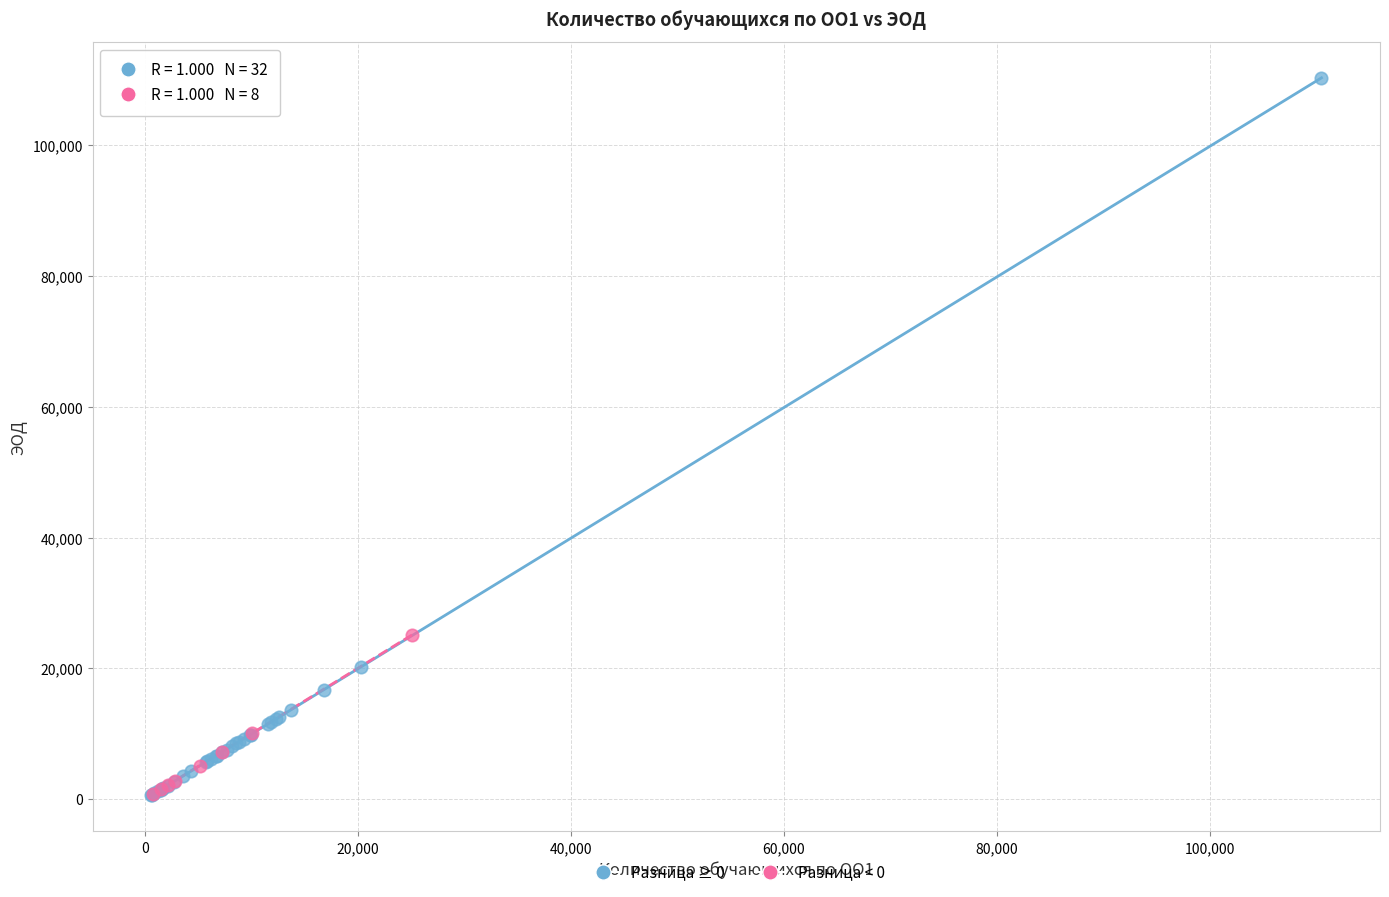

Which series contains the highest Y value?

Разница ≥ 0